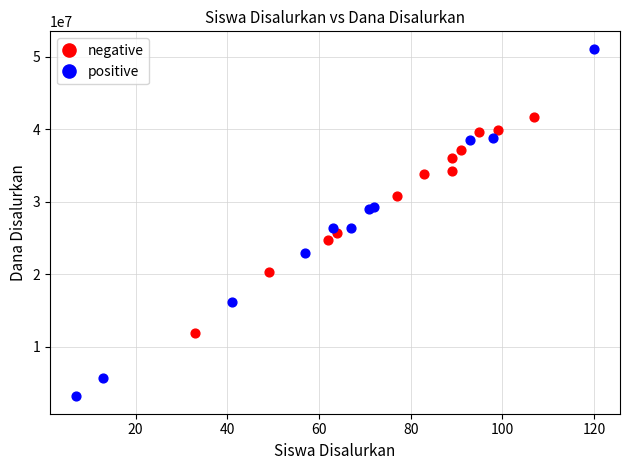

Which series reaches the minimum Y coordinate?

positive